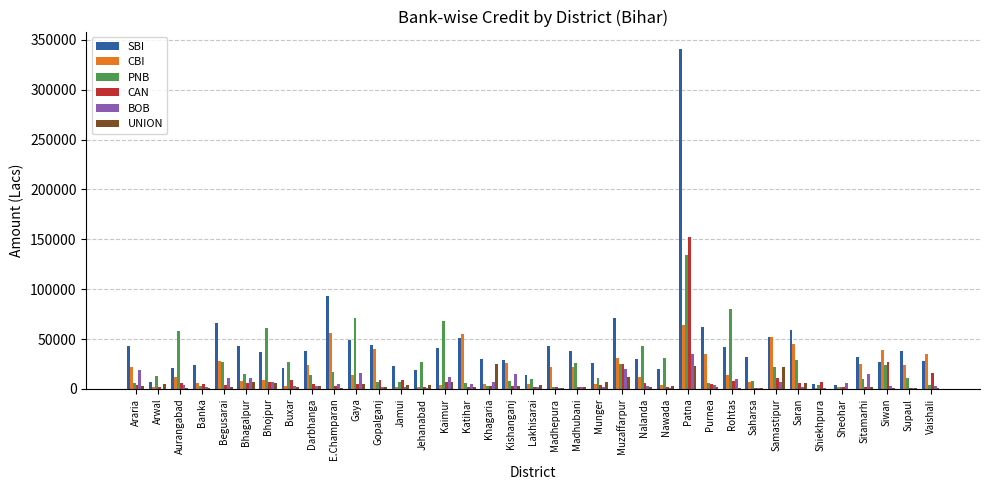

The value of SBI at Muzaffarpur is 71316.8. True or false?

True